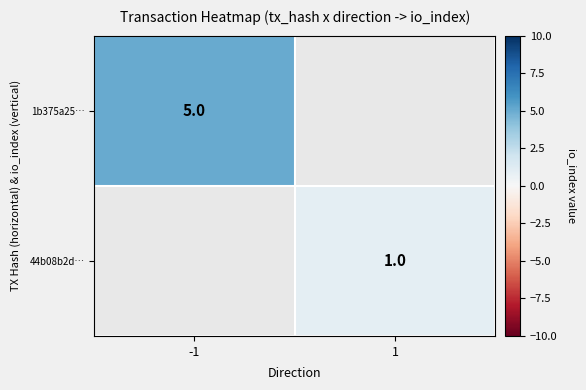

The 1b375a25… series shows 5 at -1. True or false?

True